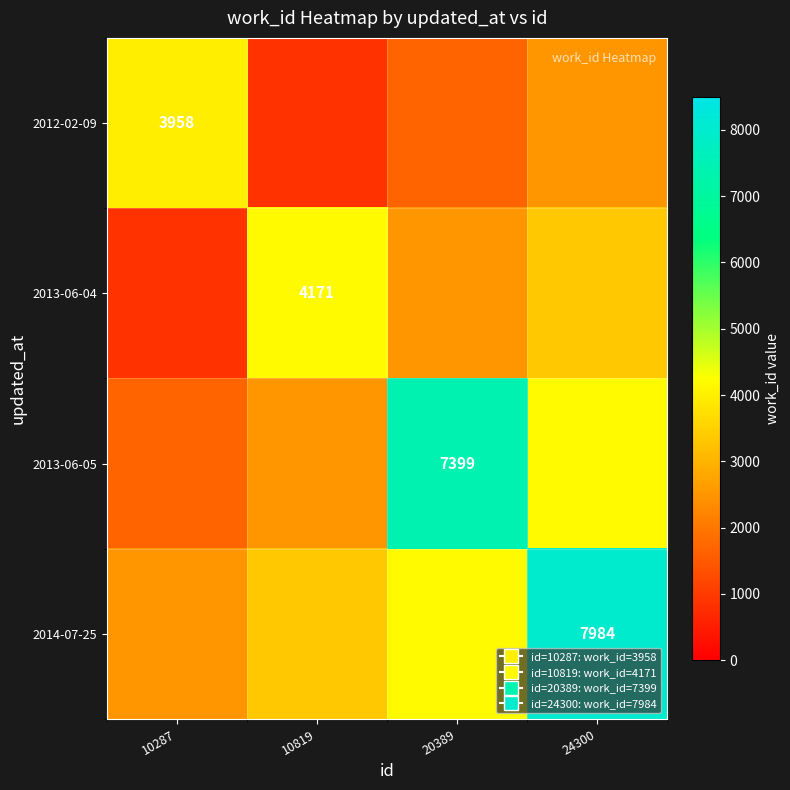

Is the value of 2014-07-25 at 10287 greater than the value of 2012-02-09 at 10819?

Yes